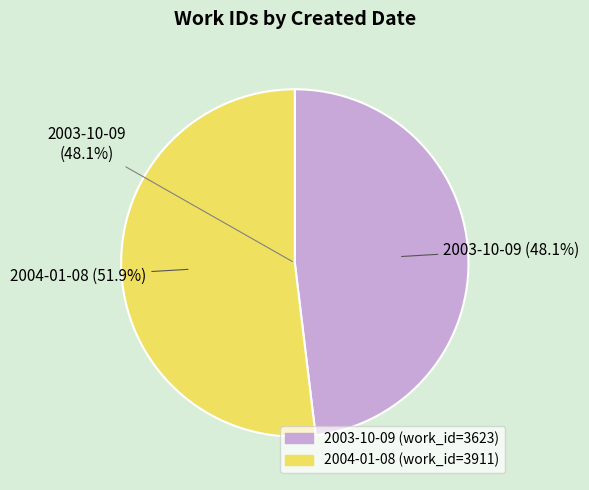

The 2004-01-08 slice represents 66% of the pie. True or false?

False